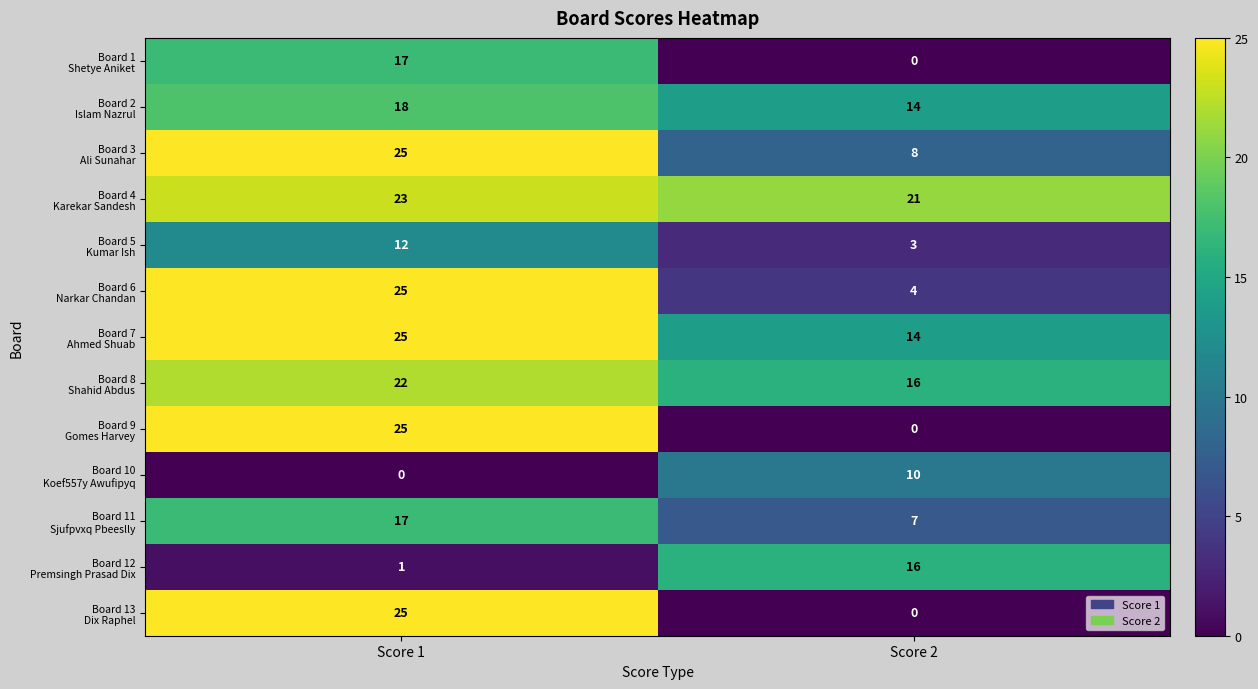

What is the maximum value shown in the chart?

25